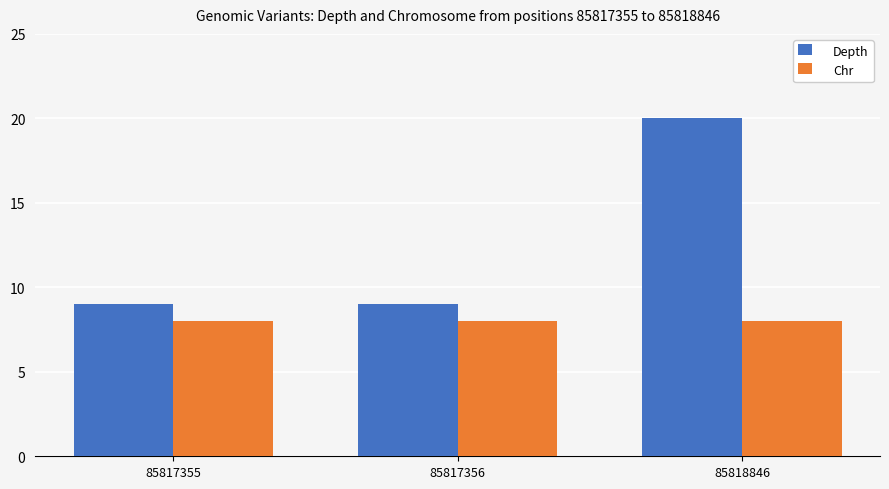

What is the smallest value displayed?

8